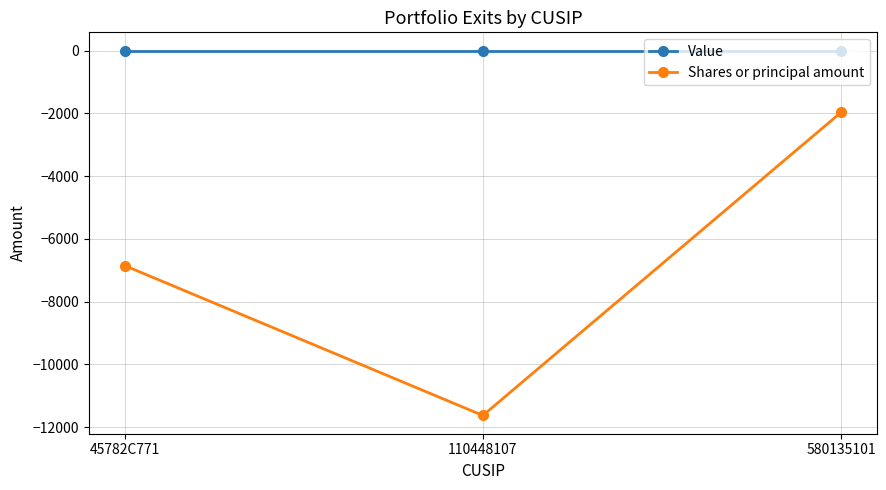

List the series in order of their peak value, highest first.

Value, Shares or principal amount